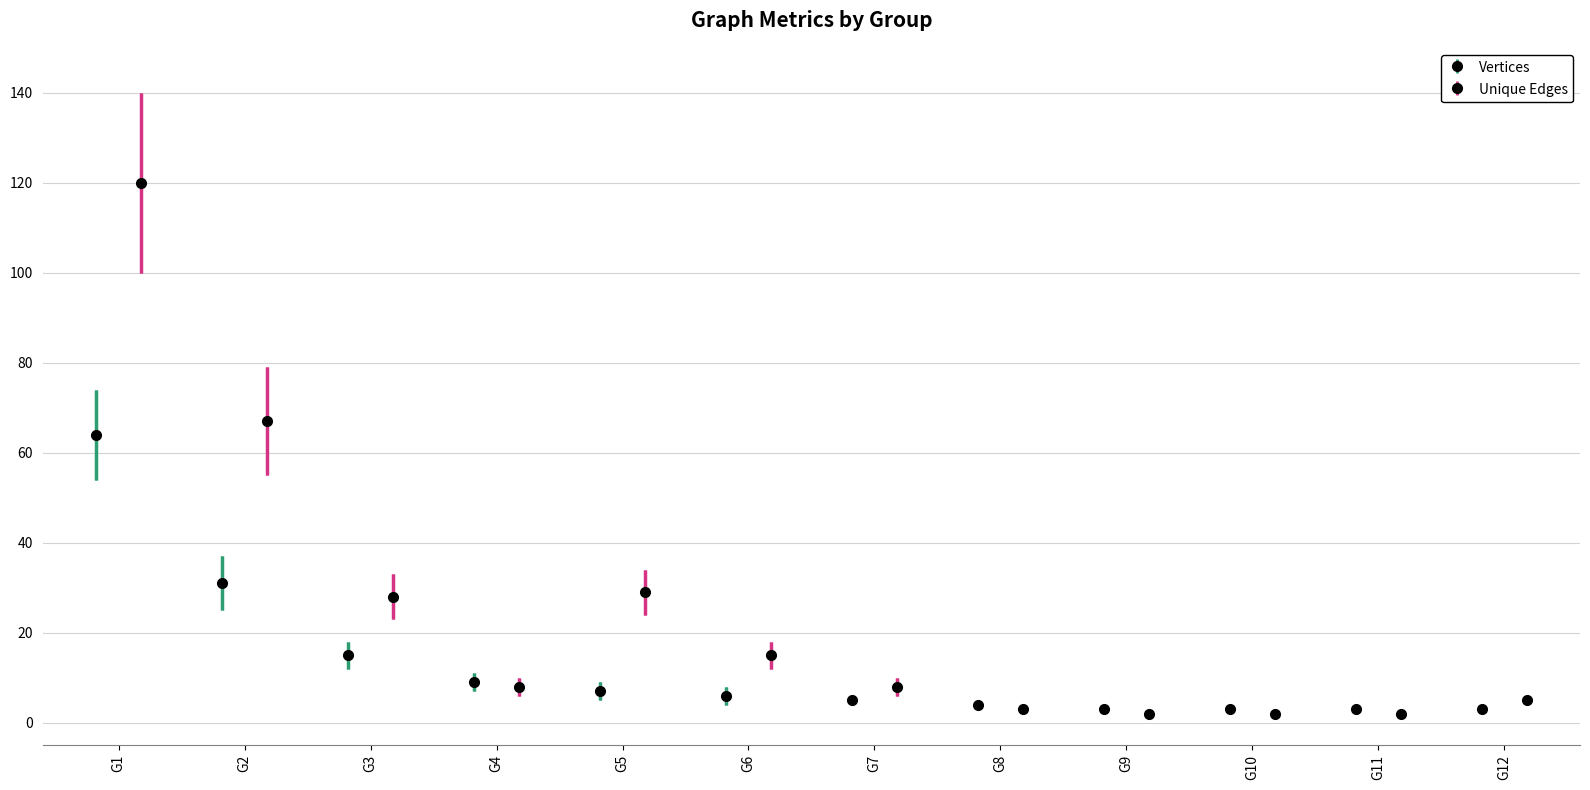

Rank the series by their maximum value, from lowest to highest.

Vertices, Unique Edges